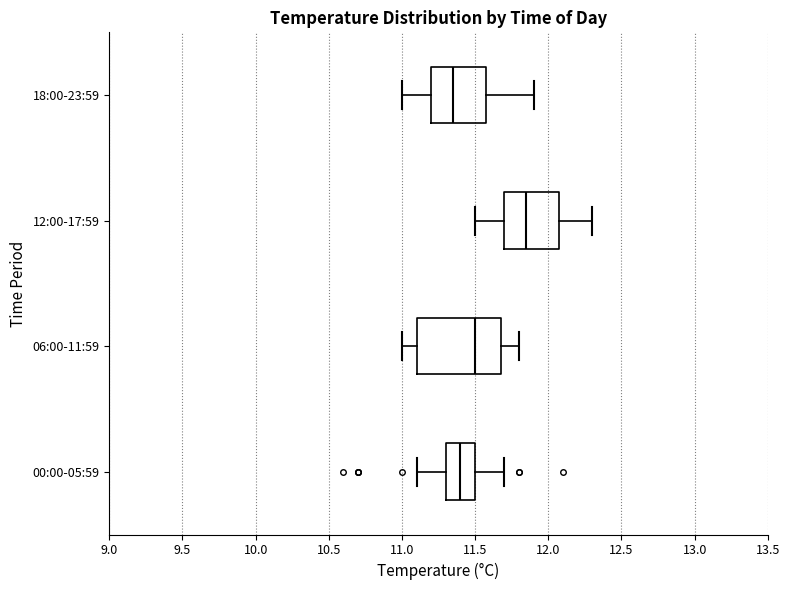

Which box is the widest, from its left edge to its right edge?

06:00-11:59